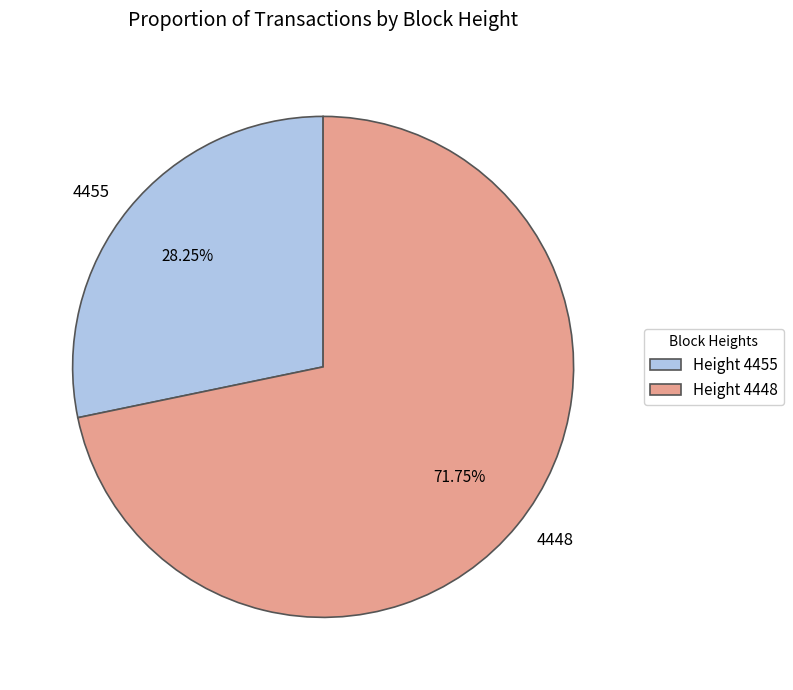

What is the ratio of the value at 4448 to the value at 4455?

2.5